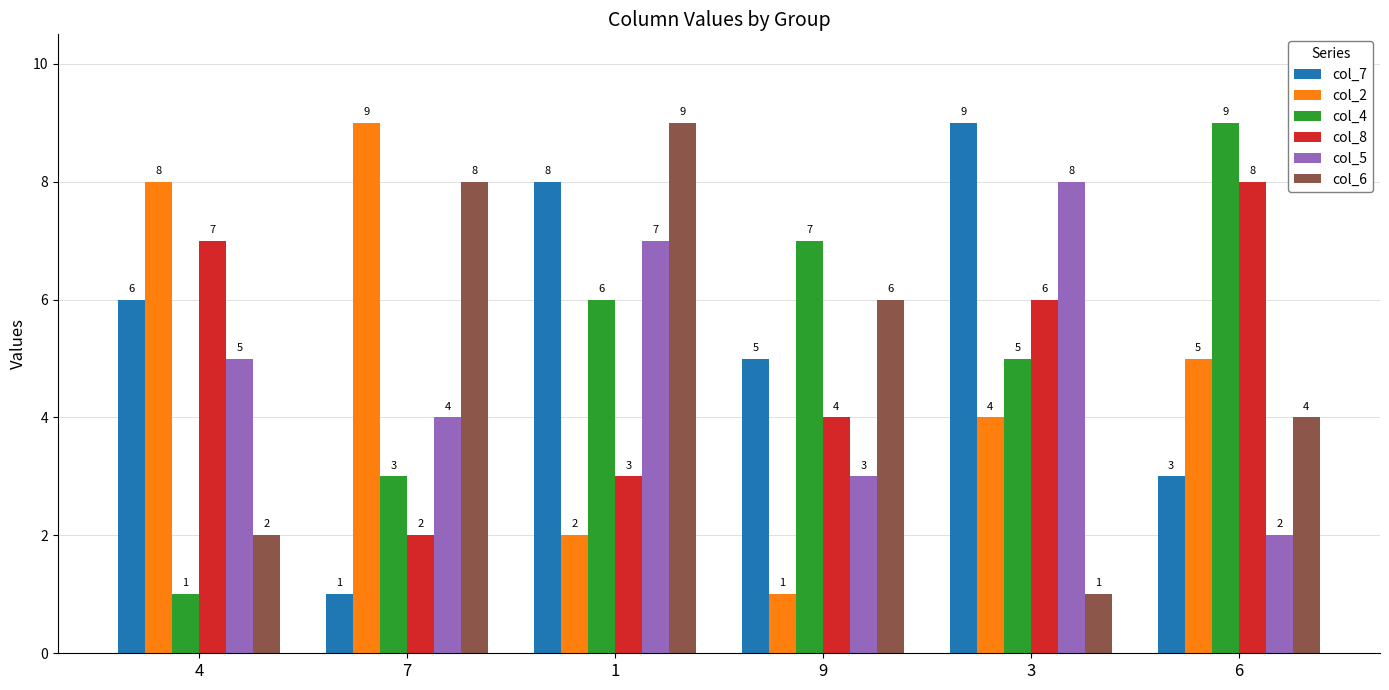

Are the bars grouped side by side (vs. stacked)?

Yes